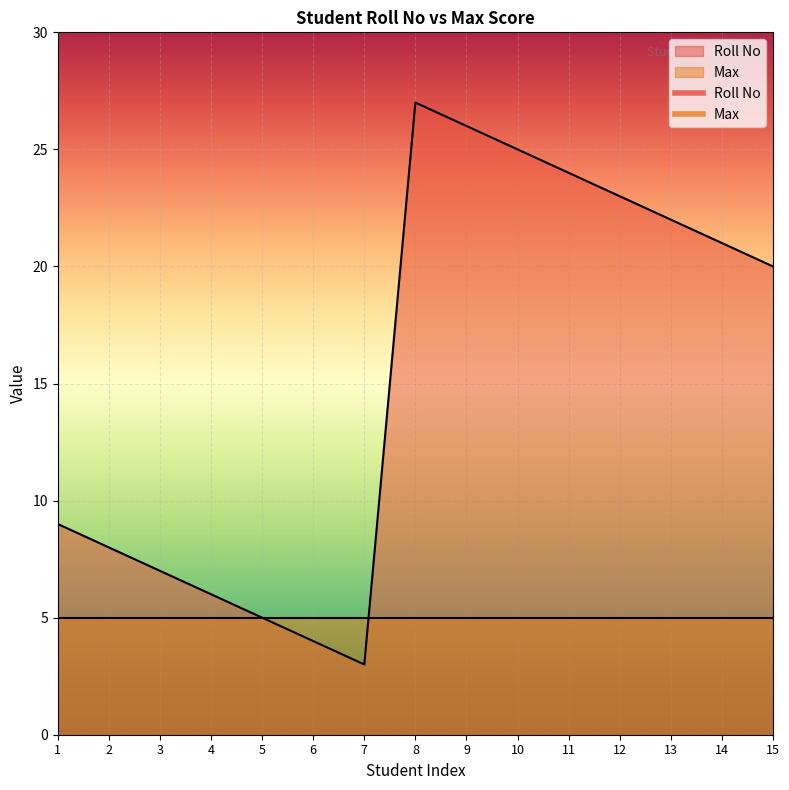

Rank the categories by value from highest to lowest.

8, 9, 10, 11, 12, 13, 14, 15, 1, 2, 3, 4, 5, 6, 7